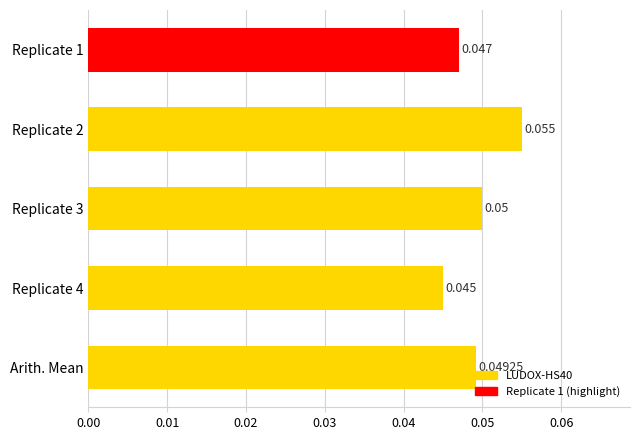

What is the sum of all values?

0.2